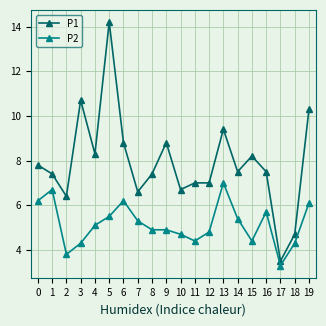

True or false: P1 has a value of 8.1 at 5.

False